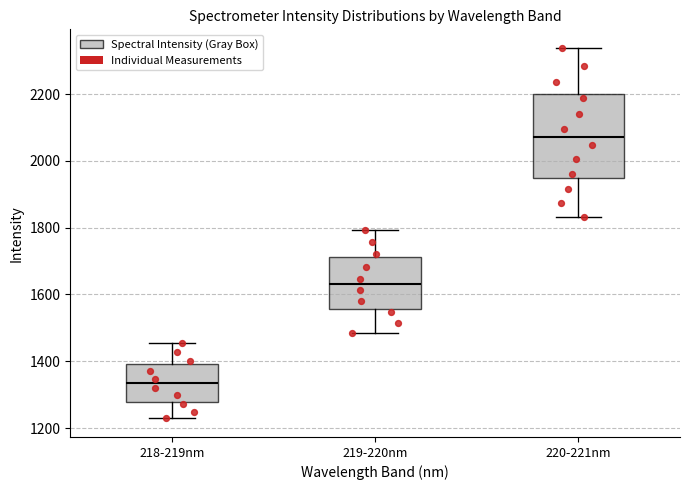

Which box's median line is the highest?

220-221nm